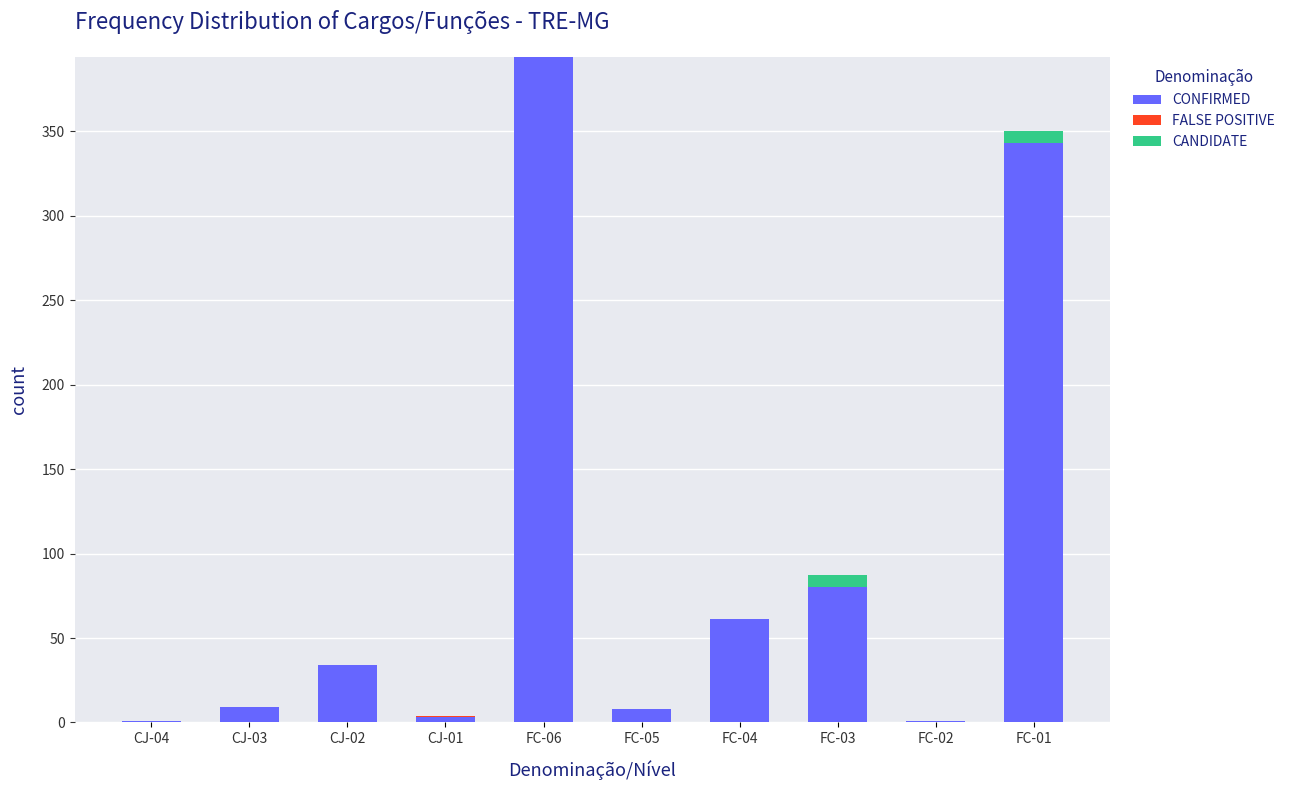

At which label does CONFIRMED reach its peak?

FC-06